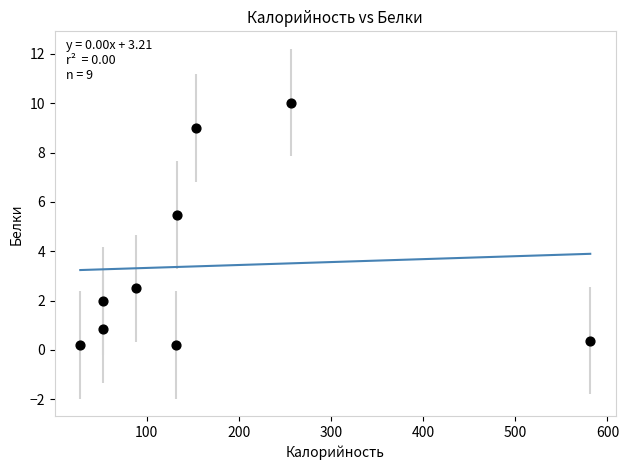

What is the range of X values (max minus min)?

553.4